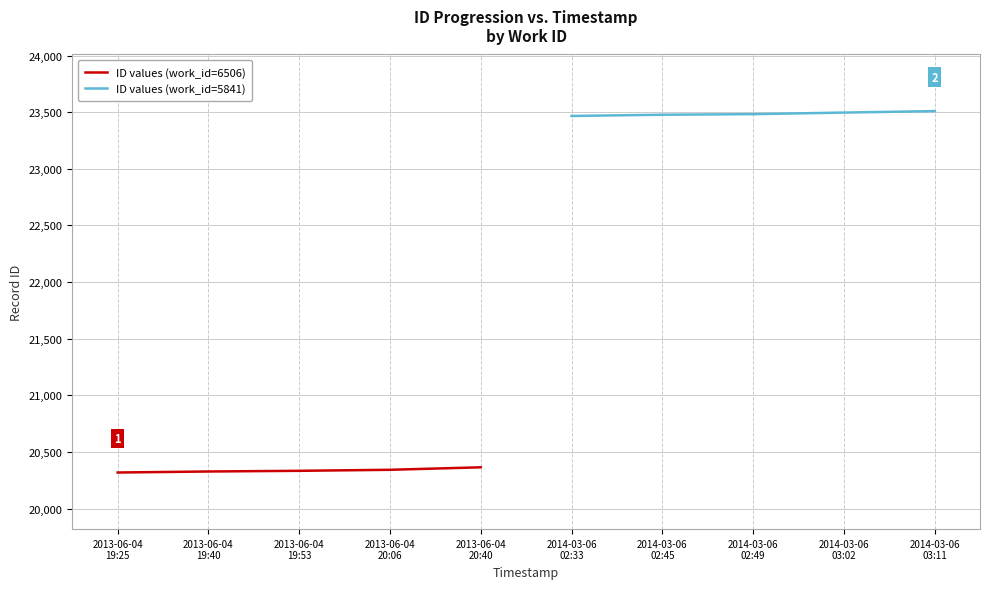

What are all the series names shown in the legend?

ID values (work_id=6506), ID values (work_id=5841)